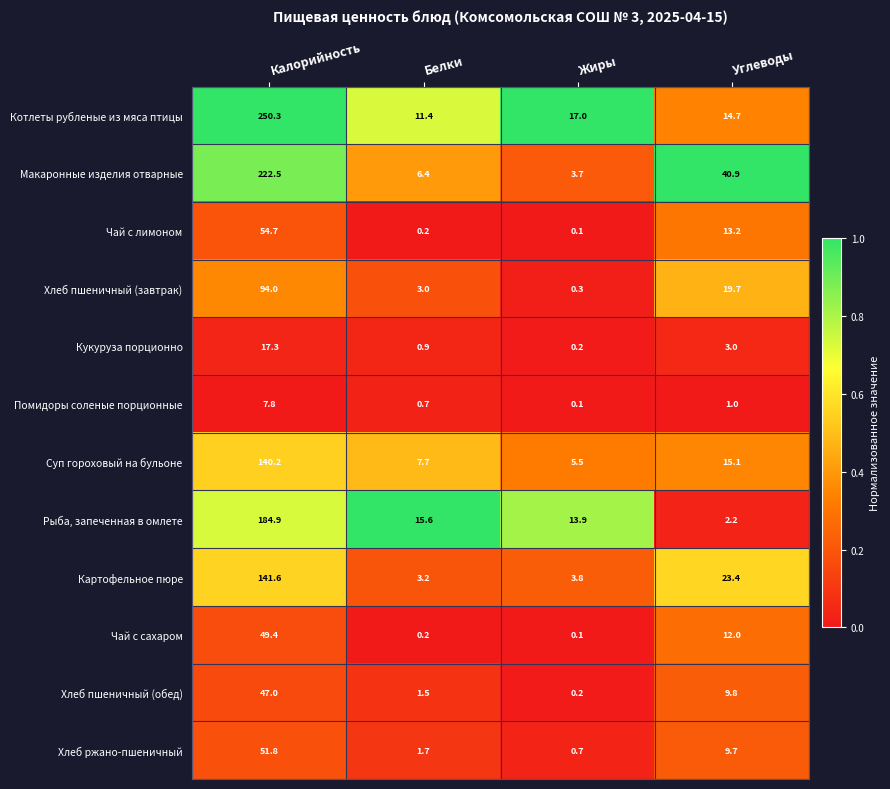

Which category has the lowest value across all series?

Жиры